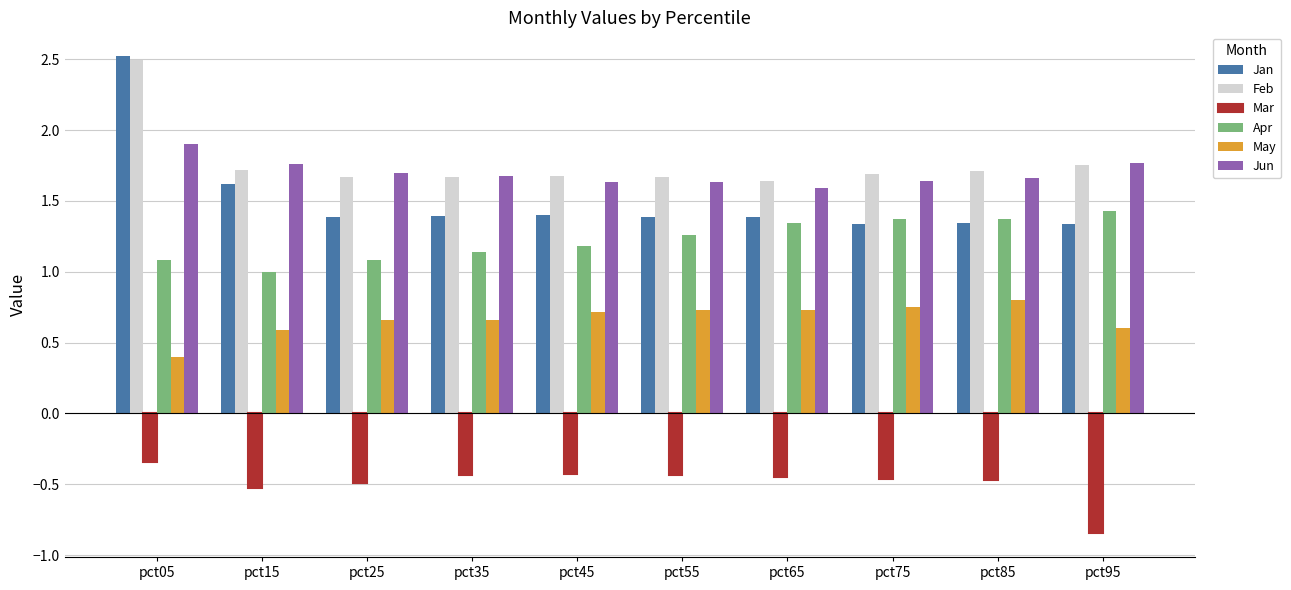

The Mar series shows -0.6 at pct55. True or false?

False